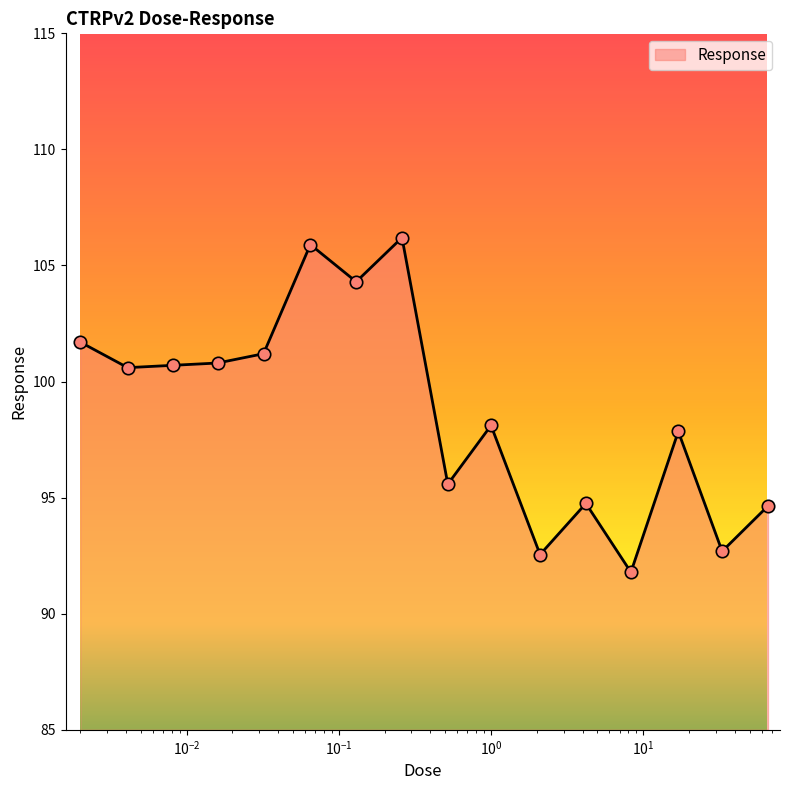

What is the greatest value displayed?

106.2